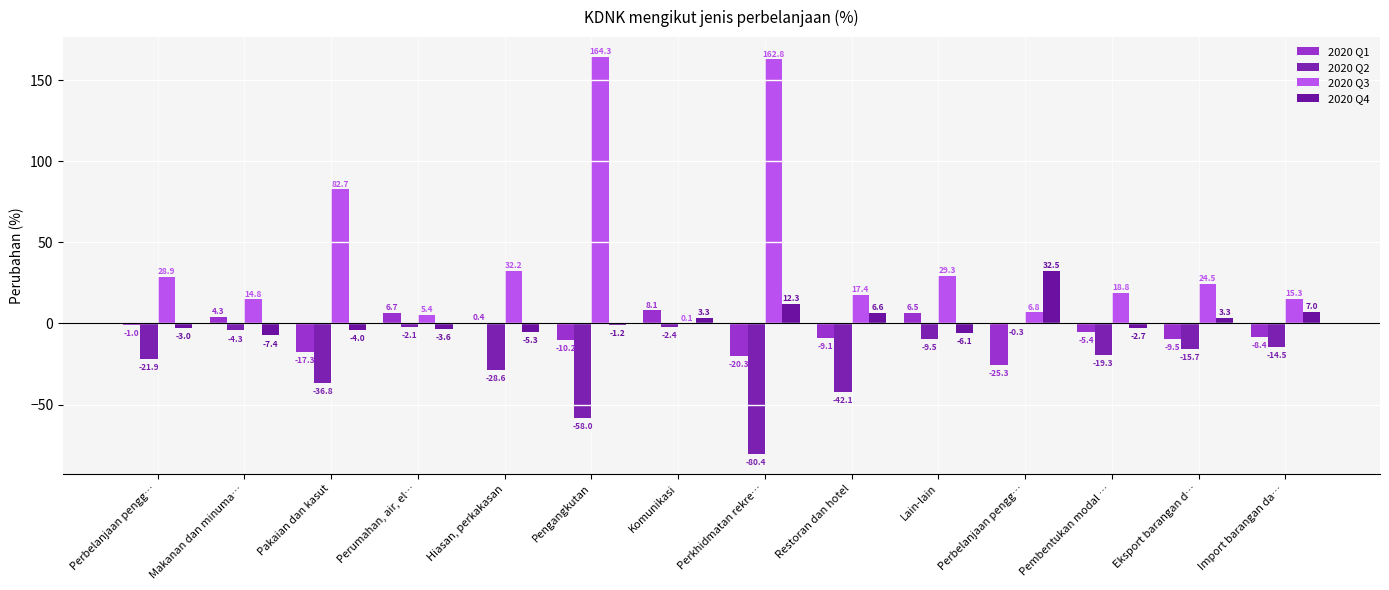

Are the bars horizontal?

No